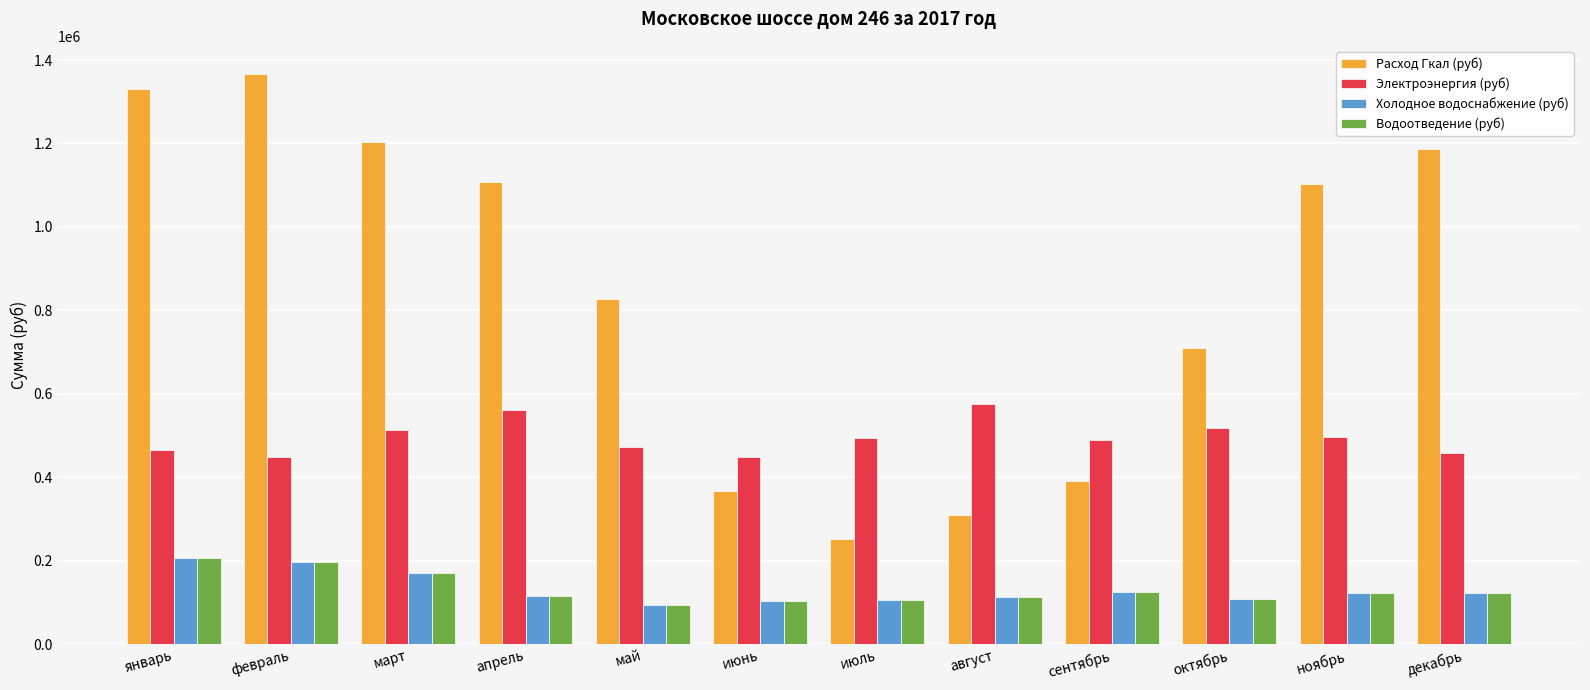

What is the sum of all Водоотведение (руб) values?

1582851.5